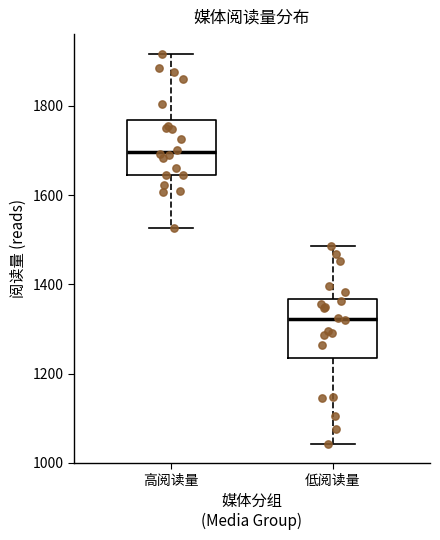

Reading left to right, transcribe this box plot: for each box, give where its median line is, the range the box spans, and where its two whiskers end, as read against the y-axis. The values are not printed on the chart, so give them approximately, as read against the axis.

高阅读量: median 1700, box 1640 to 1760, whiskers 1520 to 1920
低阅读量: median 1320, box 1240 to 1360, whiskers 1040 to 1480